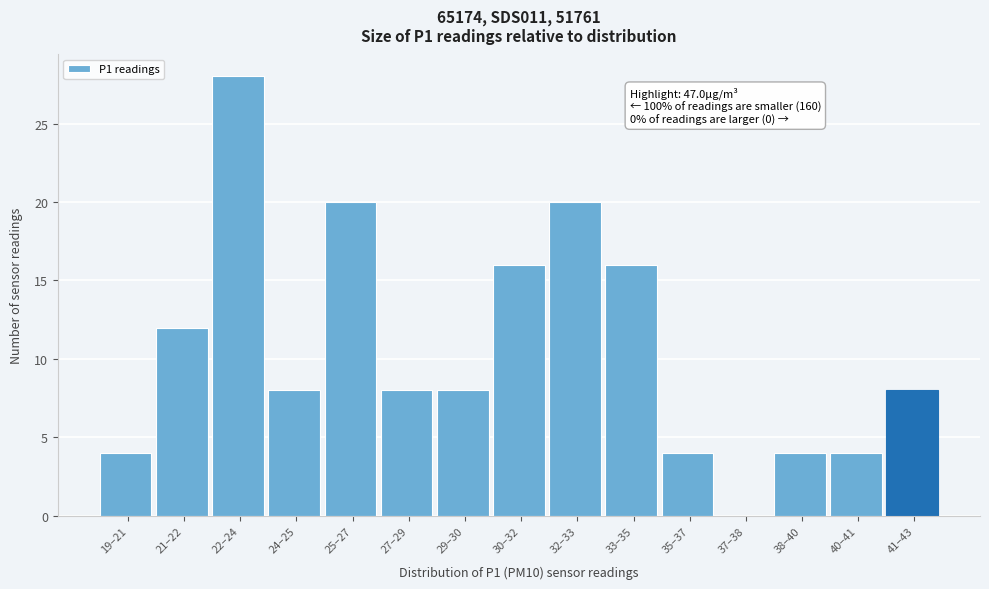

Reading left to right, transcribe all the data shown in this chart.

19–21=4	21–22=12	22–24=28	24–25=8	25–27=20	27–29=8	29–30=8	30–32=16	32–33=20	33–35=16	35–37=4	37–38=0	38–40=4	40–41=4	41–43=8